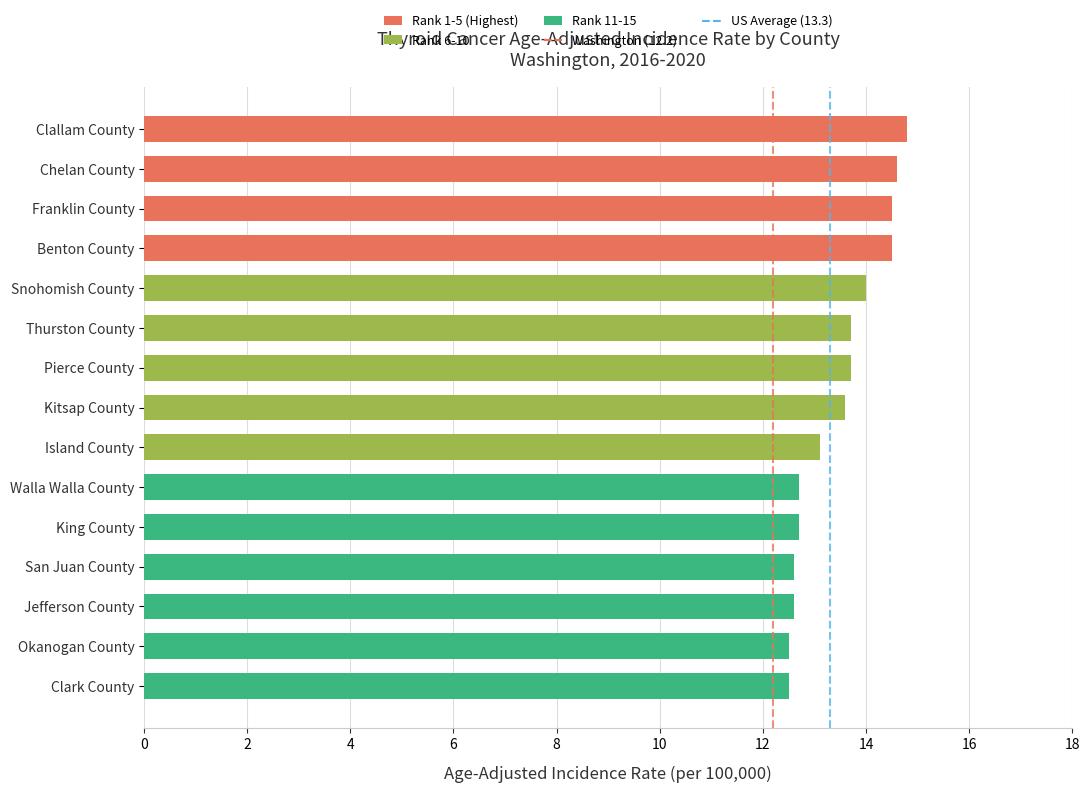

What is the approximate value at Island County?

13.1